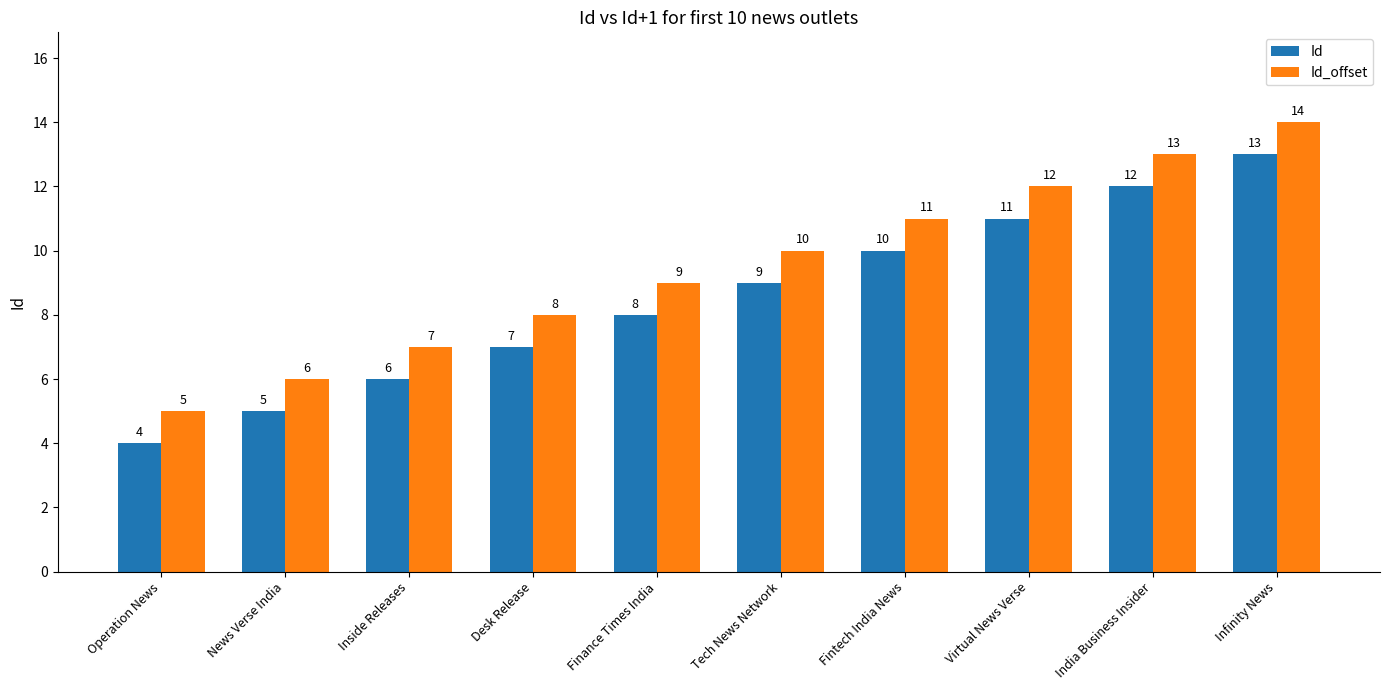

How many Id_offset values are between 7 and 12?

6